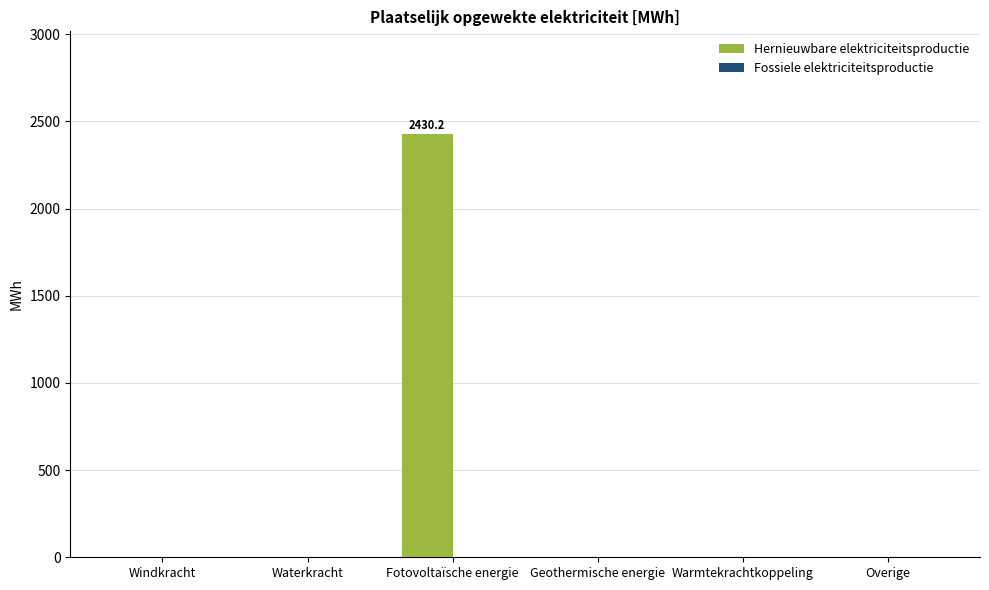

Between Fotovoltaïsche energie and Warmtekrachtkoppeling, which is larger?

Fotovoltaïsche energie